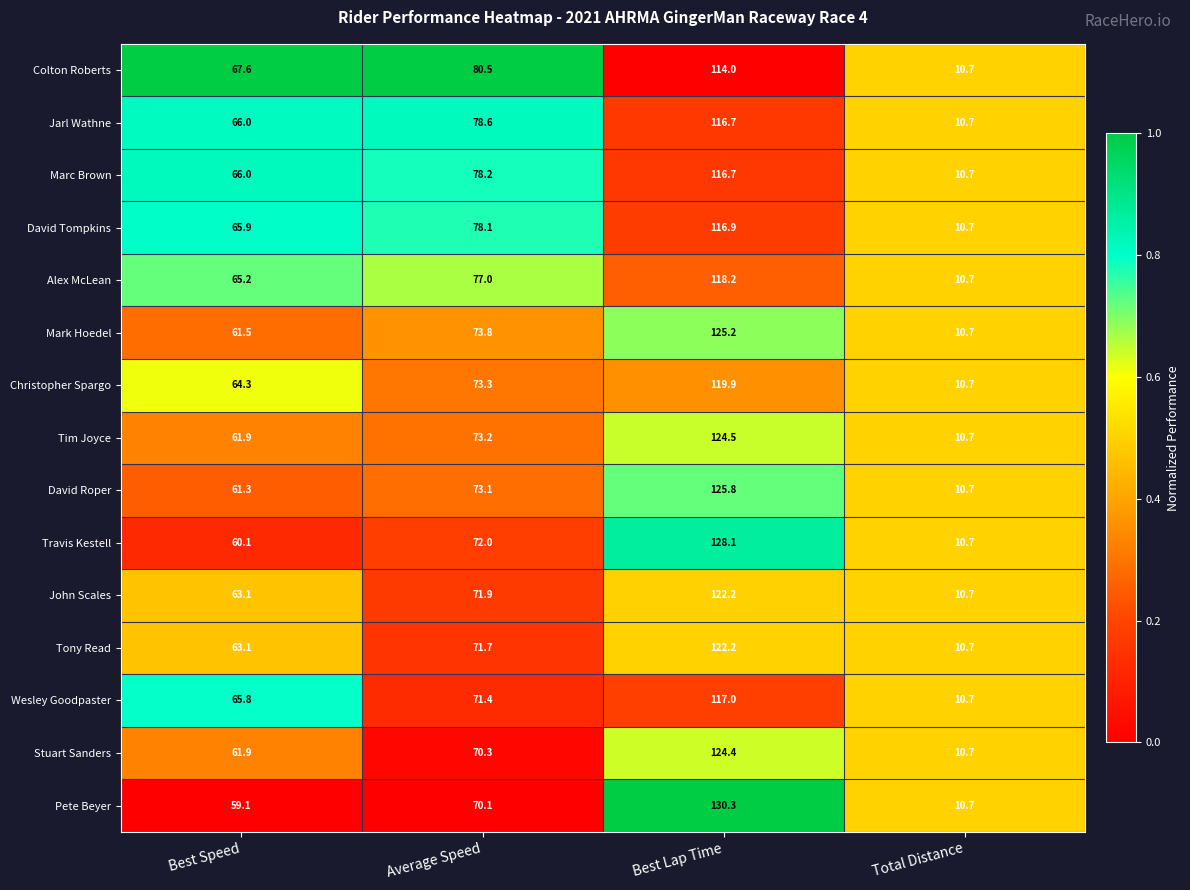

Is it true that Travis Kestell equals 10.7 at Total Distance?

True